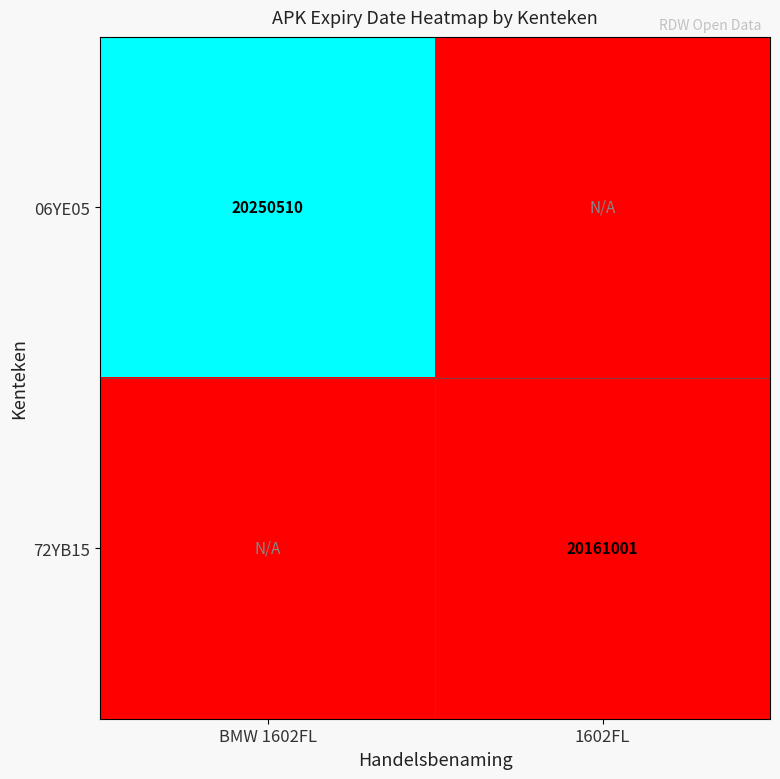

Is it true that 06YE05 equals 27119358 at BMW 1602FL?

False